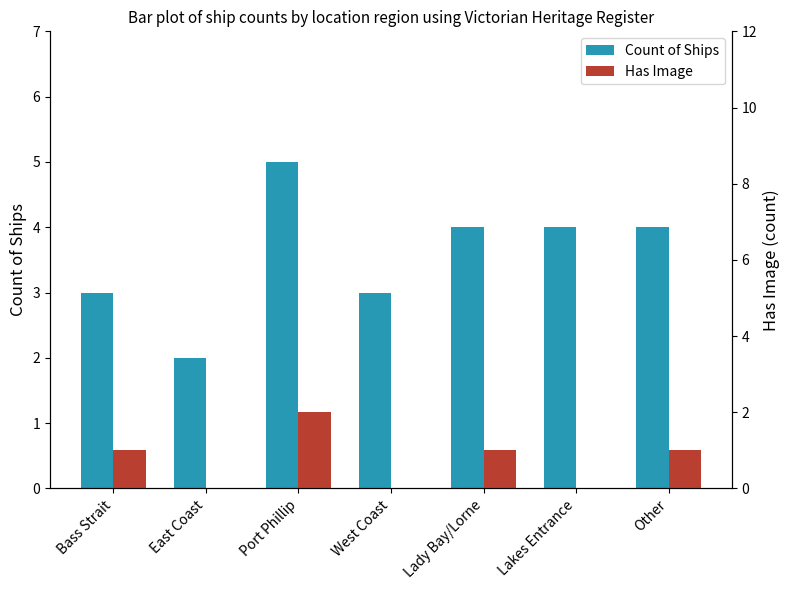

What is the difference between the second highest and minimum values in the Count of Ships series?

2